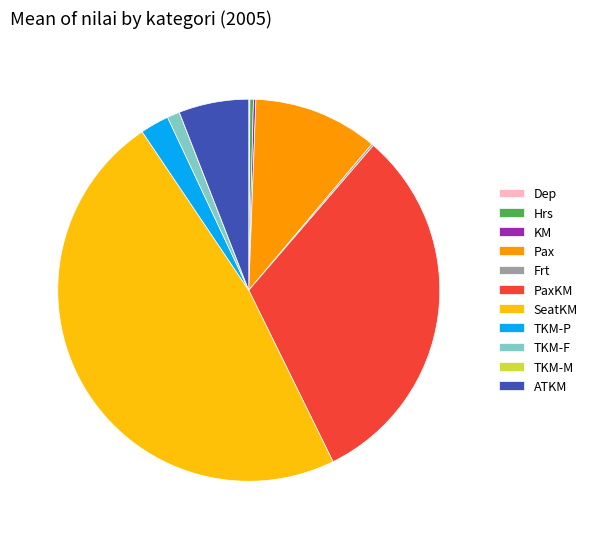

Does Hrs account for over 50% of the chart?

No